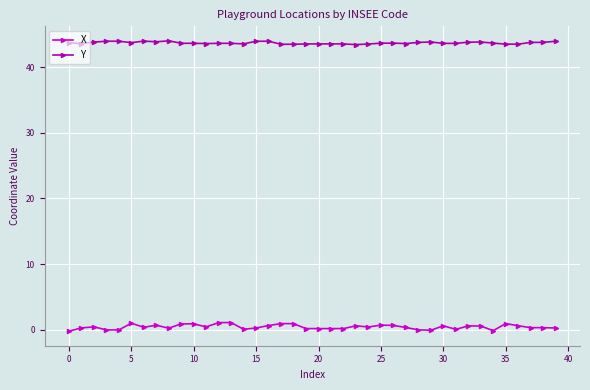

True or false: Y has more than 1 points higher than both neighbors.

True